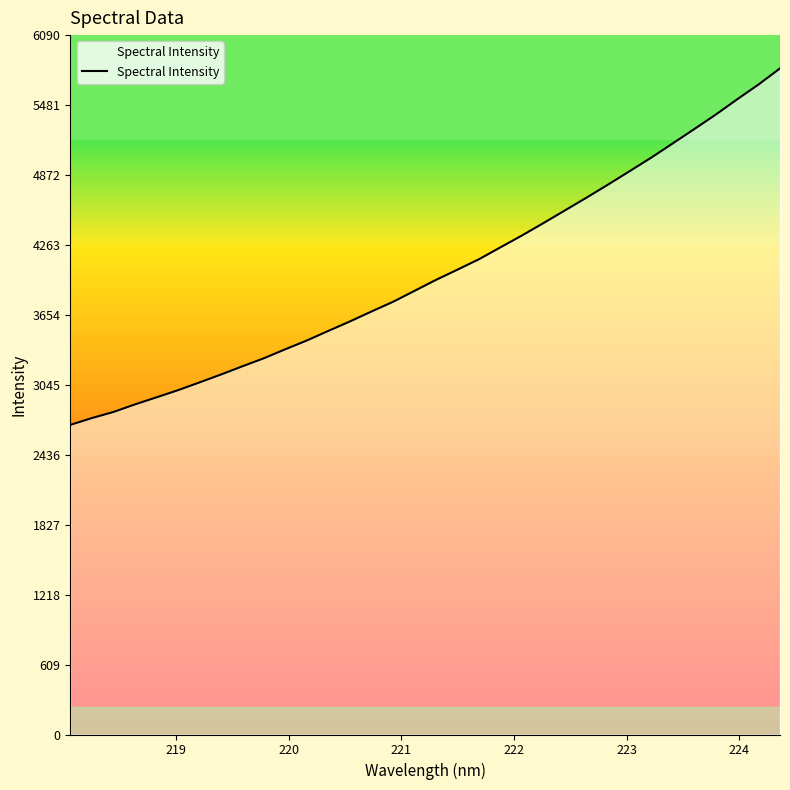

Does the chart display data point markers on the line(s)?

No